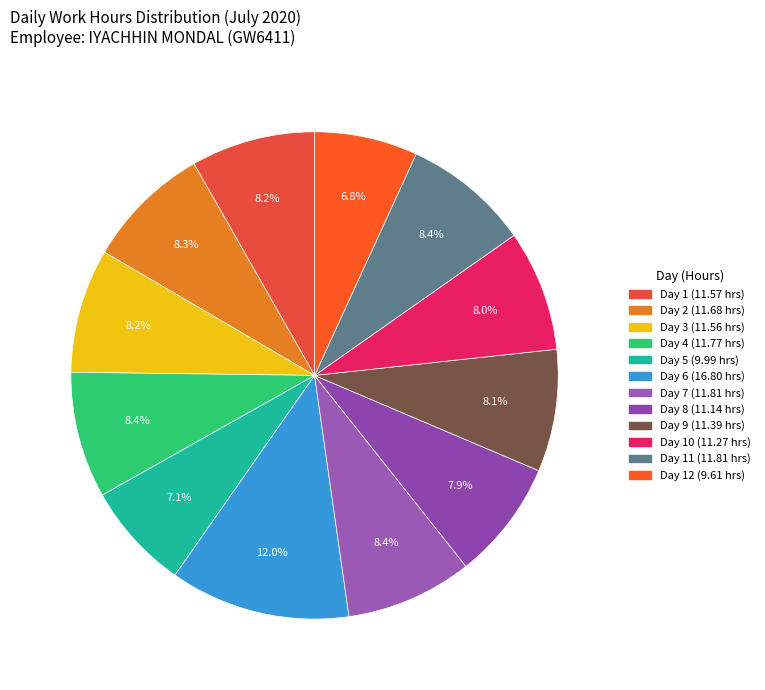

Is there a majority slice in this chart?

No